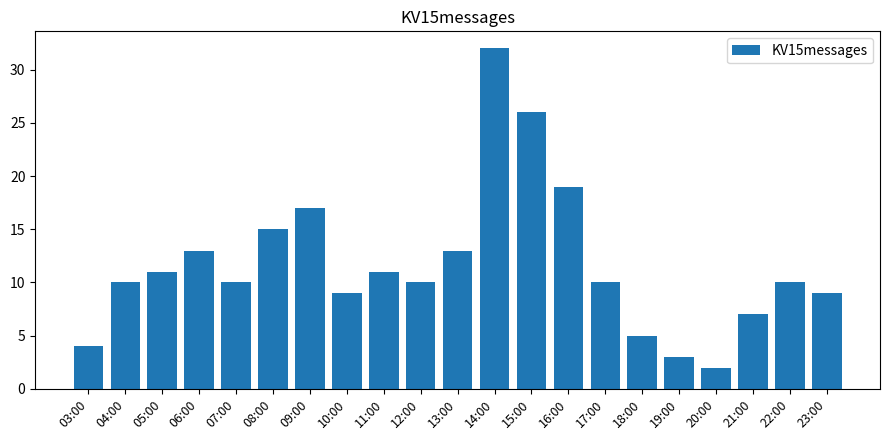

What is the value of the 14th bar from the left?

19